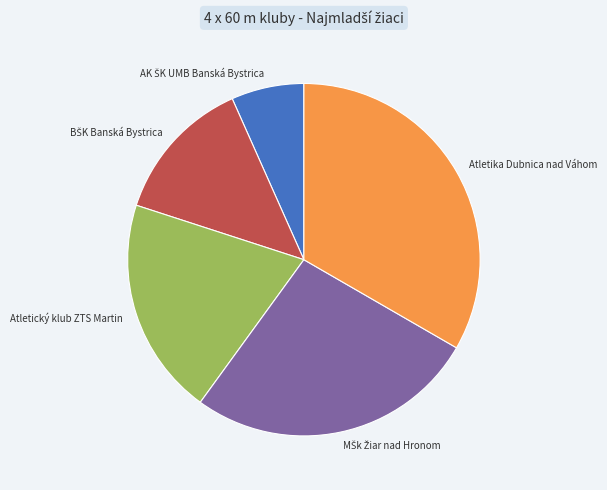

Is Atletika Dubnica nad Váhom the majority of the pie?

No